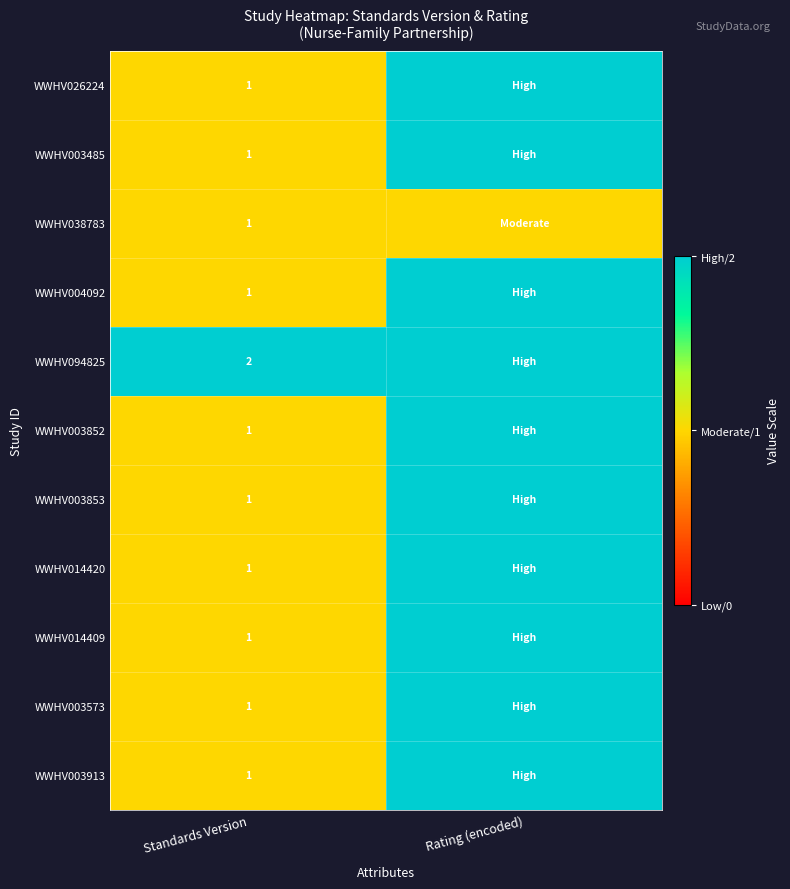

What is the total value across all series at Standards Version?

12